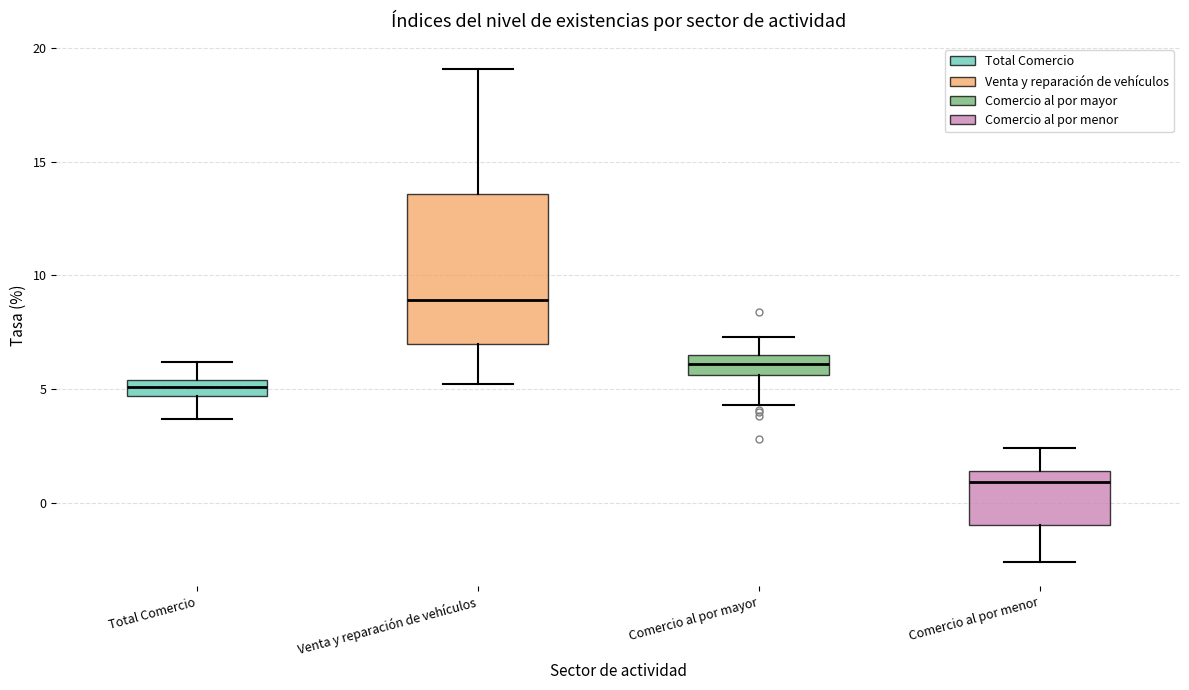

Which box's median line is the lowest?

Comercio al por menor